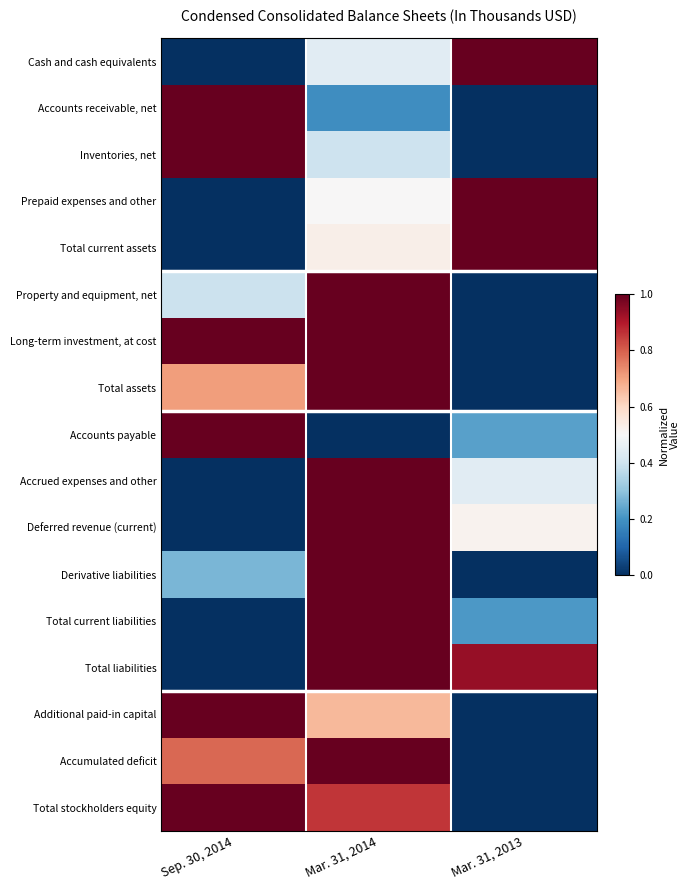

Which series has the largest total across all categories?

Long-term investment, at cost